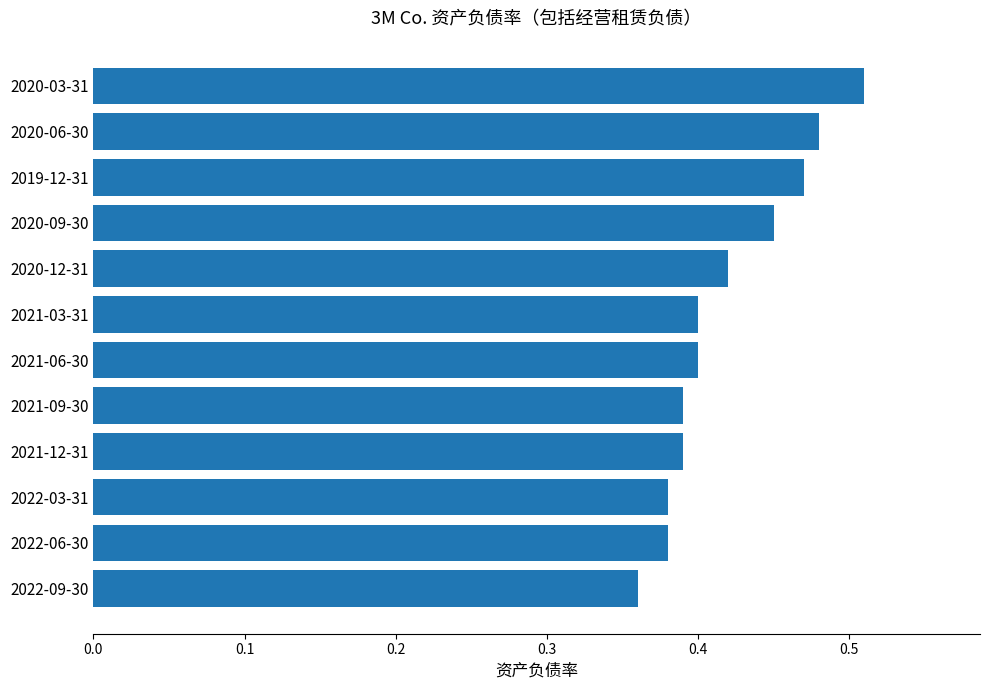

What is the sum of the values at 2021-06-30 and 2020-06-30?

0.9